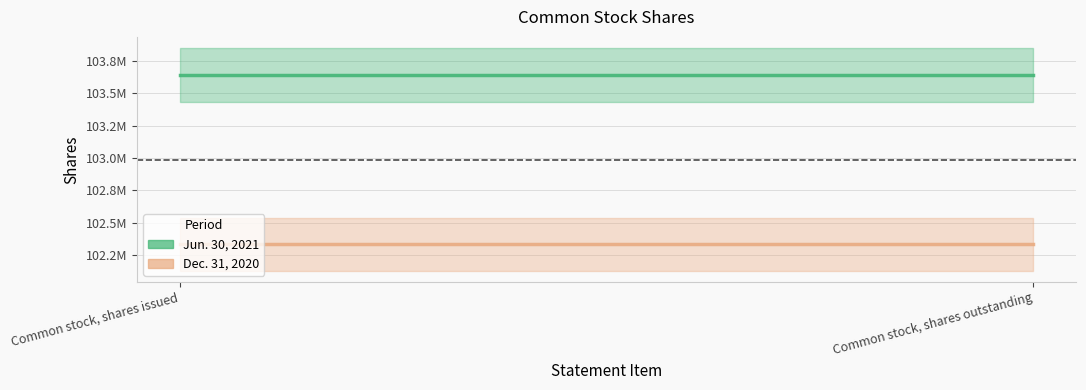

What value does the Dec. 31, 2020 series have at Common stock, shares issued?

102334276